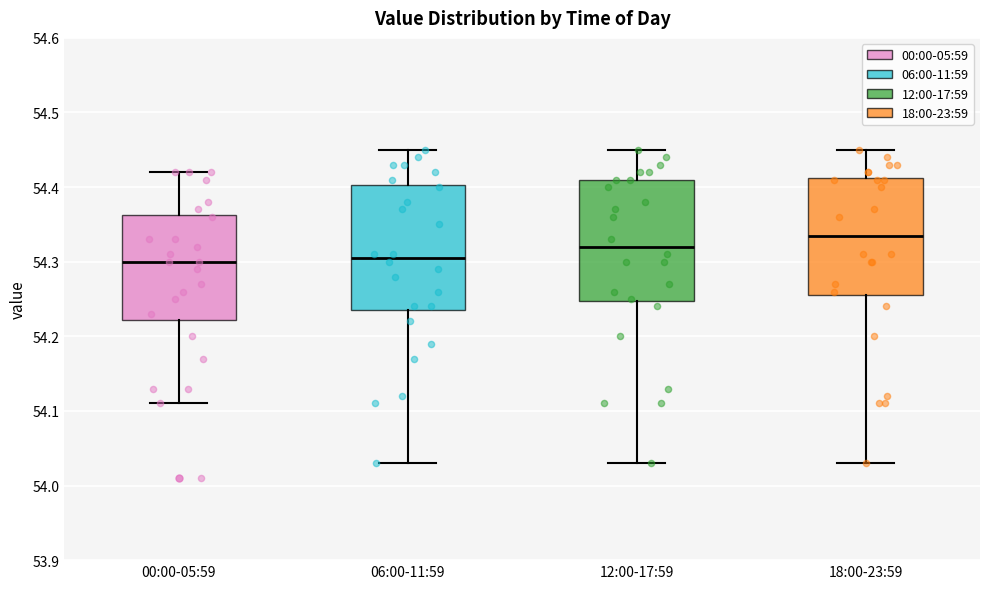

Where does the median line of the box for 18:00-23:59 sit on the y-axis? The values are not printed on the chart, so give them approximately, as read against the axis.

54.34